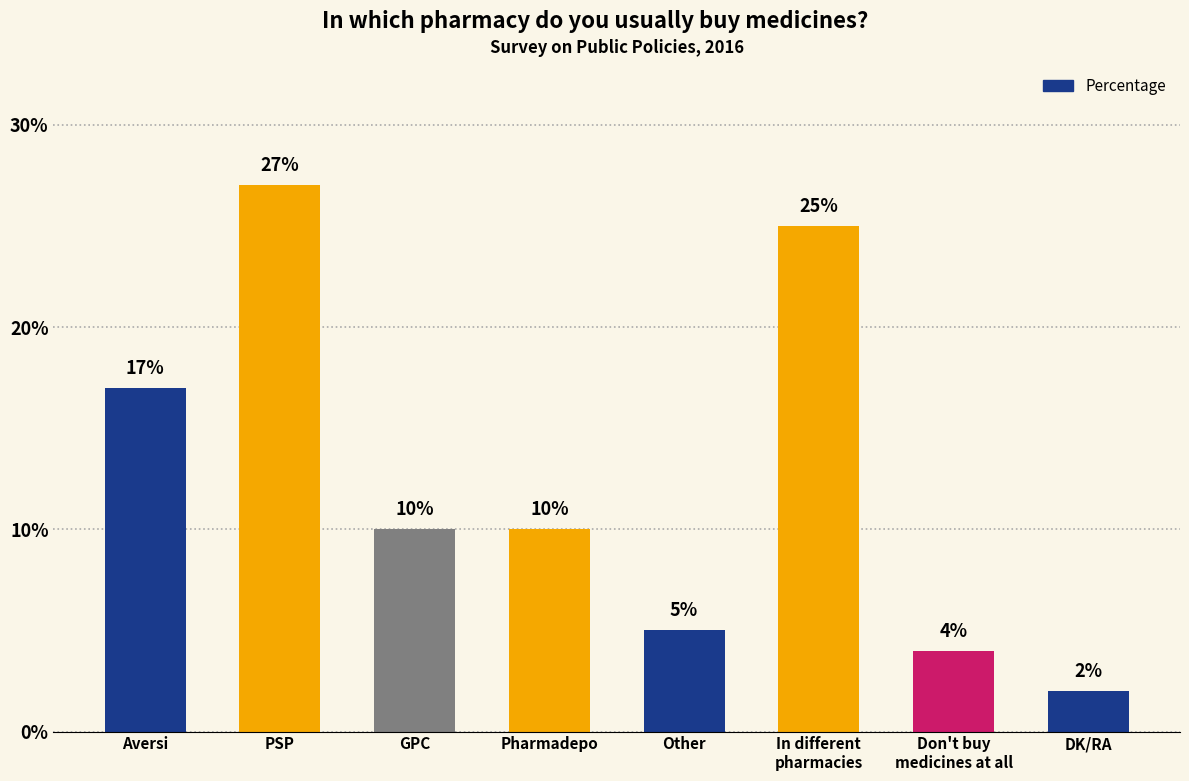

Where does the data first go above 10?

Aversi